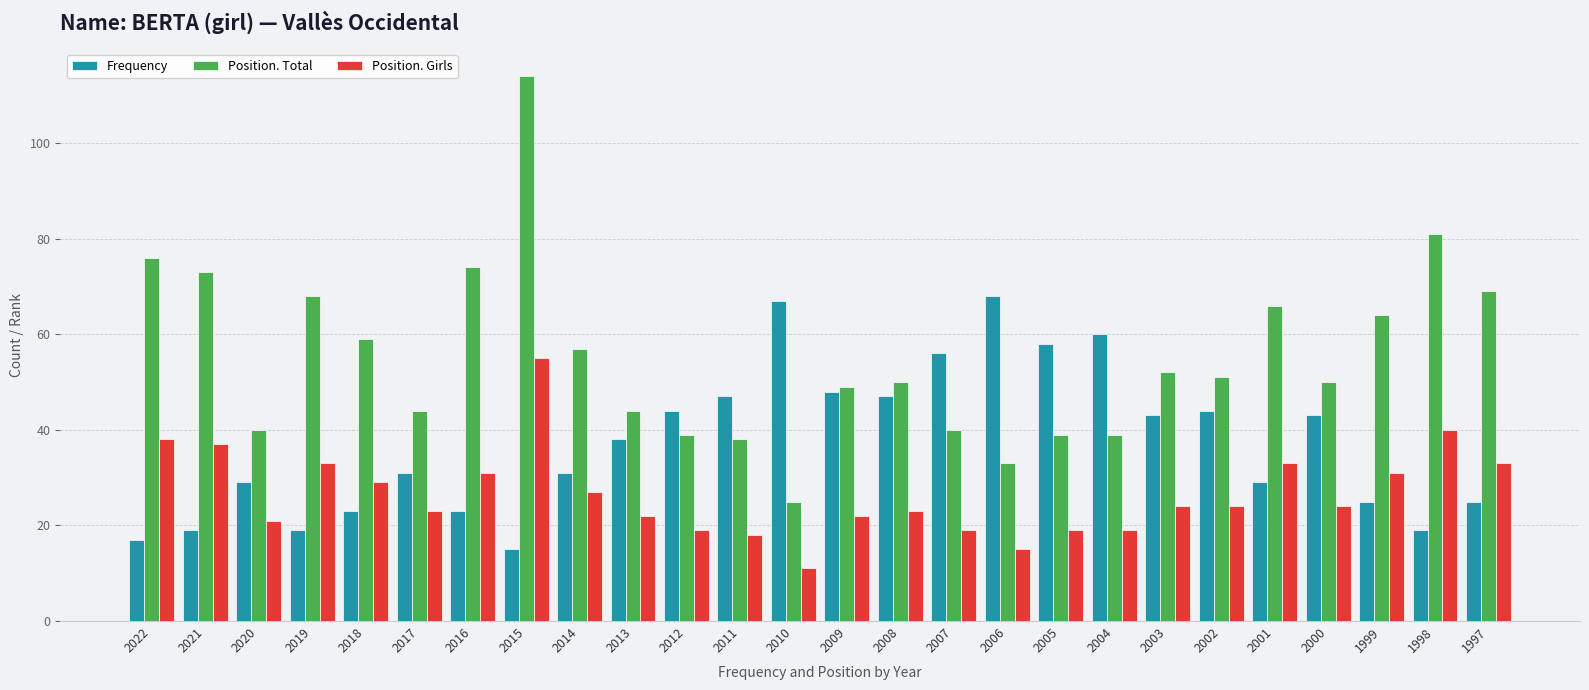

Reading left to right, list all the values displayed in this chart.

Frequency: 2022=17	2021=19	2020=29	2019=19	2018=23	2017=31	2016=23	2015=15	2014=31	2013=38	2012=44	2011=47	2010=67	2009=48	2008=47	2007=56	2006=68	2005=58	2004=60	2003=43	2002=44	2001=29	2000=43	1999=25	1998=19	1997=25
Position. Total: 2022=76	2021=73	2020=40	2019=68	2018=59	2017=44	2016=74	2015=114	2014=57	2013=44	2012=39	2011=38	2010=25	2009=49	2008=50	2007=40	2006=33	2005=39	2004=39	2003=52	2002=51	2001=66	2000=50	1999=64	1998=81	1997=69
Position. Girls: 2022=38	2021=37	2020=21	2019=33	2018=29	2017=23	2016=31	2015=55	2014=27	2013=22	2012=19	2011=18	2010=11	2009=22	2008=23	2007=19	2006=15	2005=19	2004=19	2003=24	2002=24	2001=33	2000=24	1999=31	1998=40	1997=33